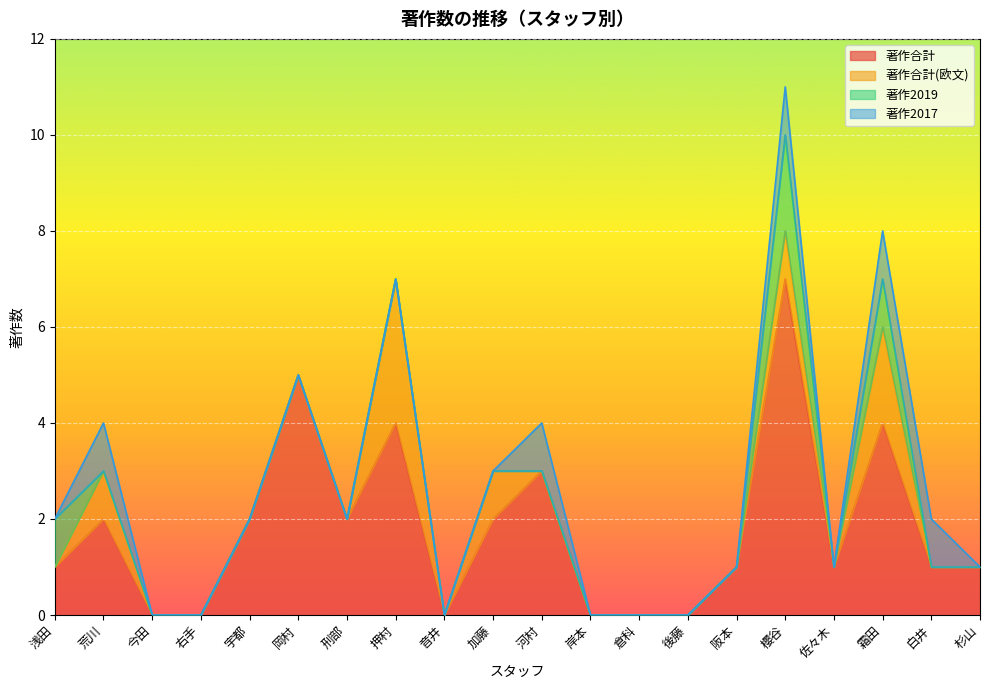

How many data points in 著作2019 are above 0?

3